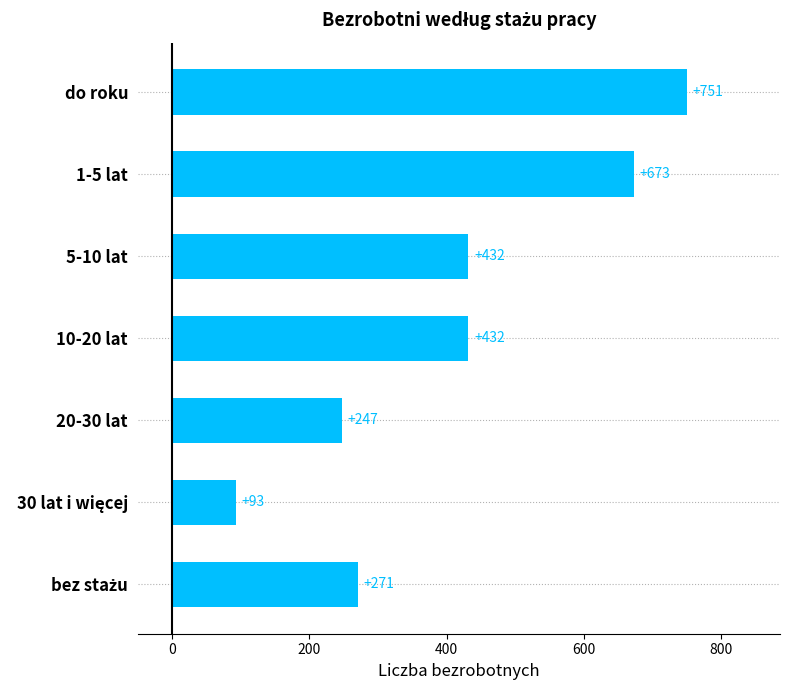

What is the minimum value shown in the chart?

93